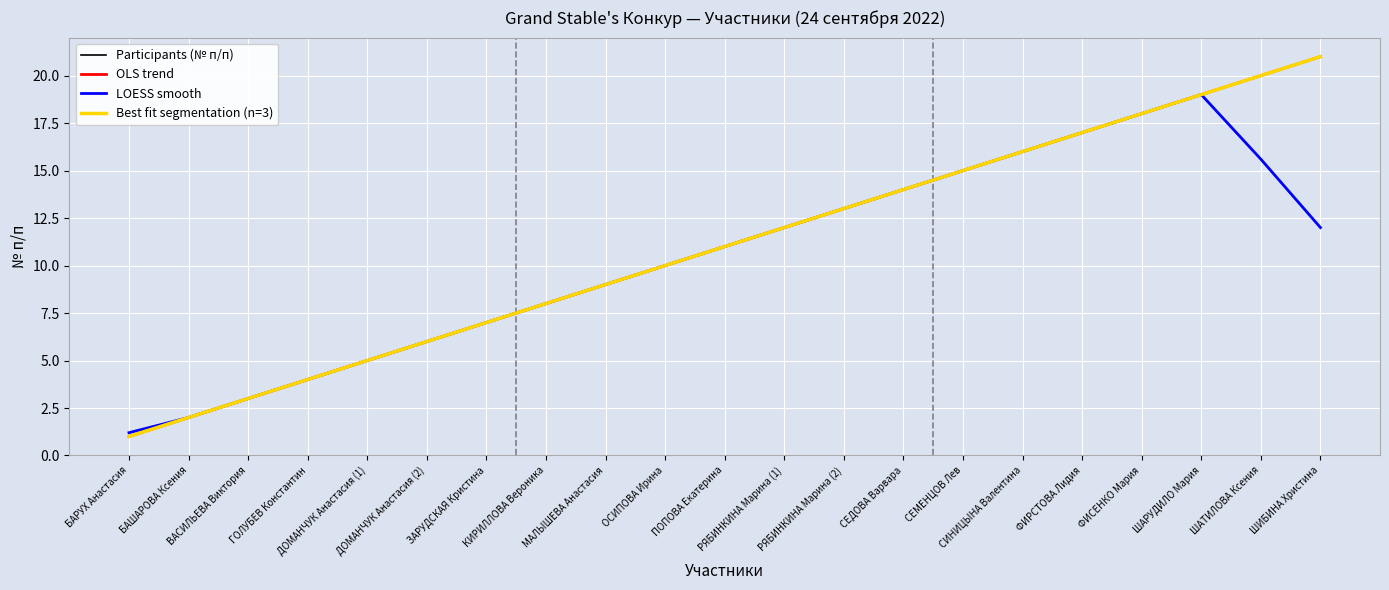

Does the chart display data point markers on the line(s)?

No